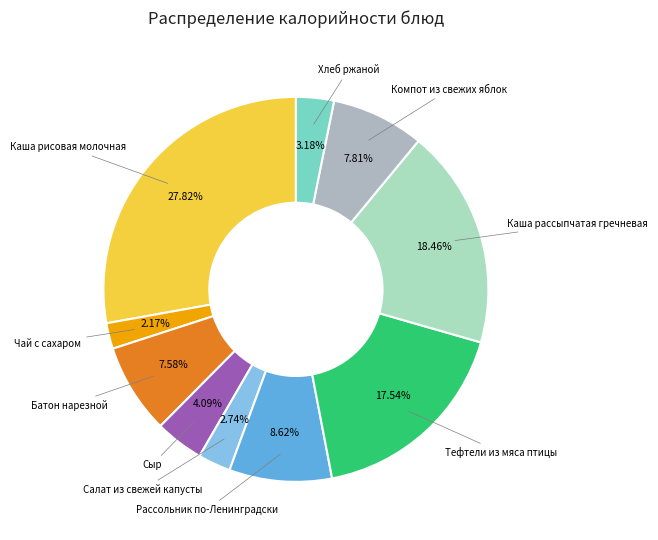

True or false: Тефтели из мяса птицы accounts for 18% of the total.

True